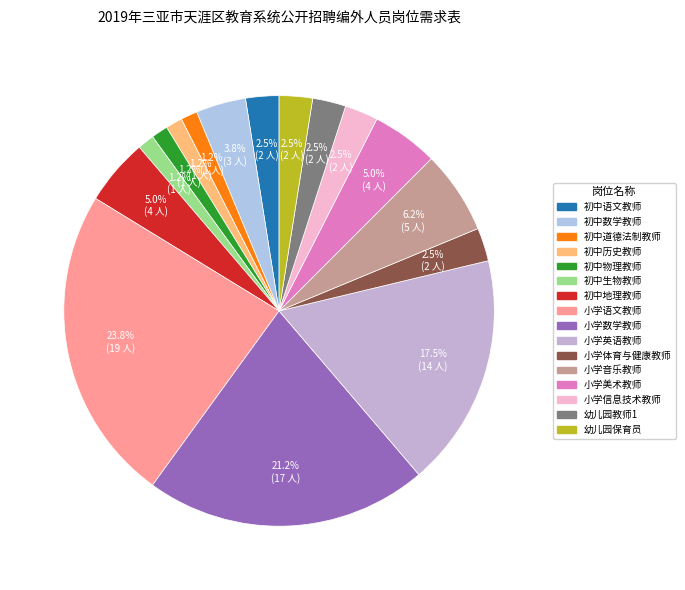

What is the ratio of the value at 幼儿园教师1 to the value at 初中物理教师?

2.0